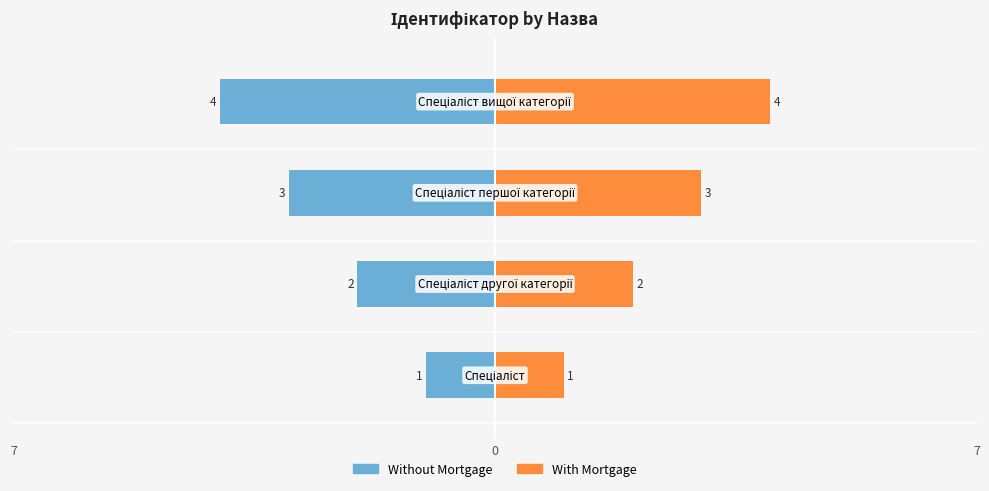

What is the maximum value for With Mortgage?

4